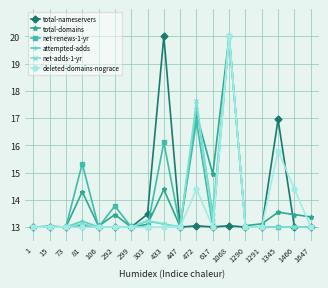

What is the smallest value displayed?

13.0